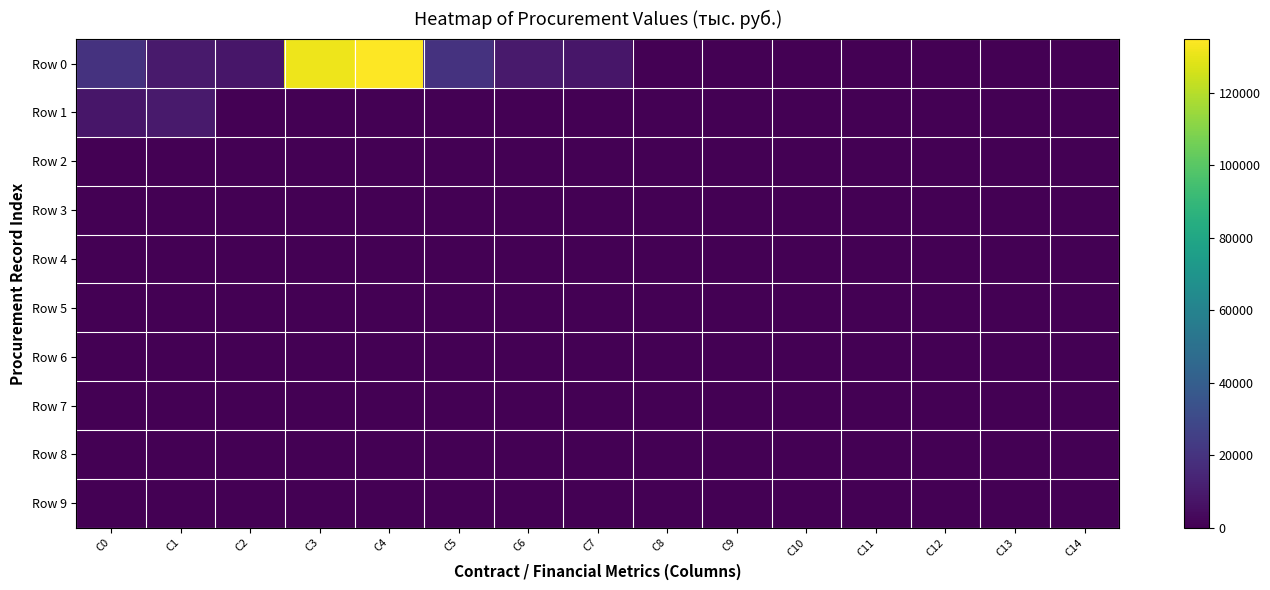

List the series in order of their peak value, highest first.

Row 0, Row 1, Row 2, Row 3, Row 4, Row 5, Row 6, Row 7, Row 8, Row 9